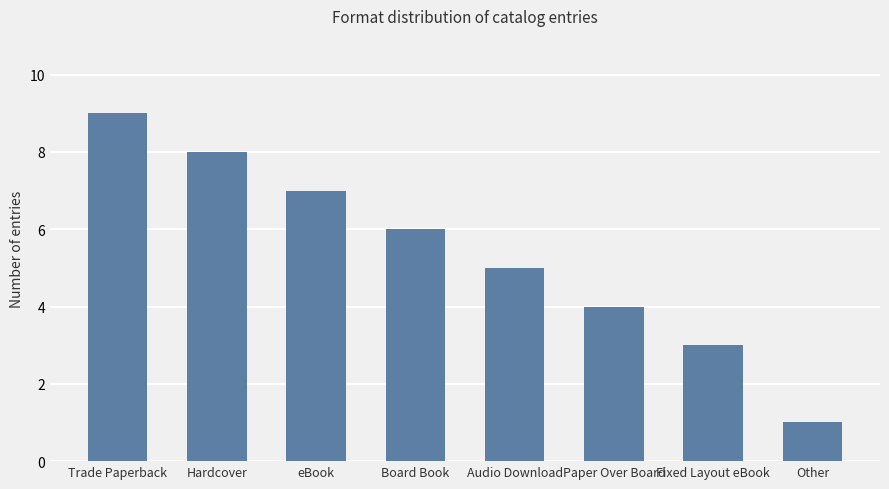

Reading left to right, extract all data points from this chart.

Trade Paperback=9	Hardcover=8	eBook=7	Board Book=6	Audio Download=5	Paper Over Board=4	Fixed Layout eBook=3	Other=1